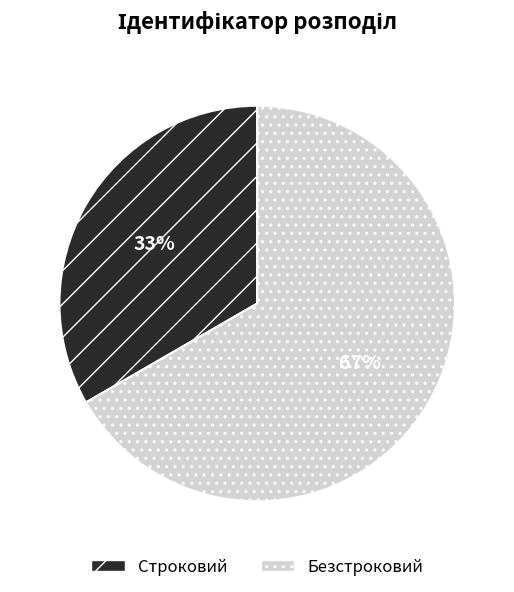

Which slice is the largest?

Безстроковий